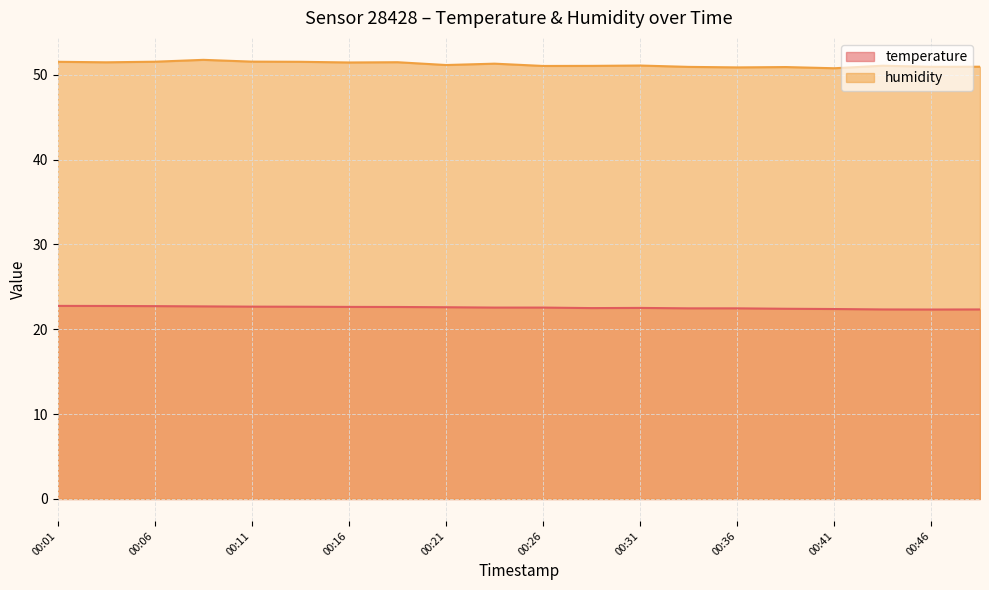

Reading left to right, what are all the values shown in this chart?

temperature: 00:01=22.8	00:04=22.8	00:06=22.7	00:09=22.7	00:11=22.7	00:14=22.7	00:16=22.6	00:19=22.6	00:21=22.6	00:24=22.6	00:26=22.6	00:29=22.5	00:31=22.5	00:34=22.5	00:36=22.5	00:38=22.4	00:41=22.4	00:43=22.3	00:46=22.3	00:48=22.3
humidity: 00:01=51.5	00:04=51.5	00:06=51.5	00:09=51.8	00:11=51.5	00:14=51.5	00:16=51.5	00:19=51.5	00:21=51.1	00:24=51.3	00:26=51.0	00:29=51.0	00:31=51.1	00:34=50.9	00:36=50.9	00:38=50.9	00:41=50.8	00:43=51.1	00:46=50.9	00:48=51.0